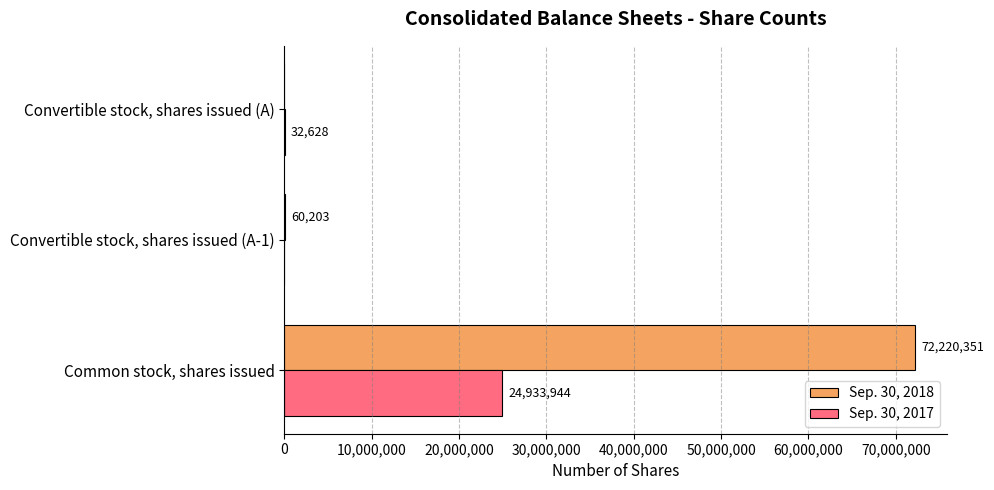

The value of Sep. 30, 2017 at Common stock, shares issued is 39285674. True or false?

False